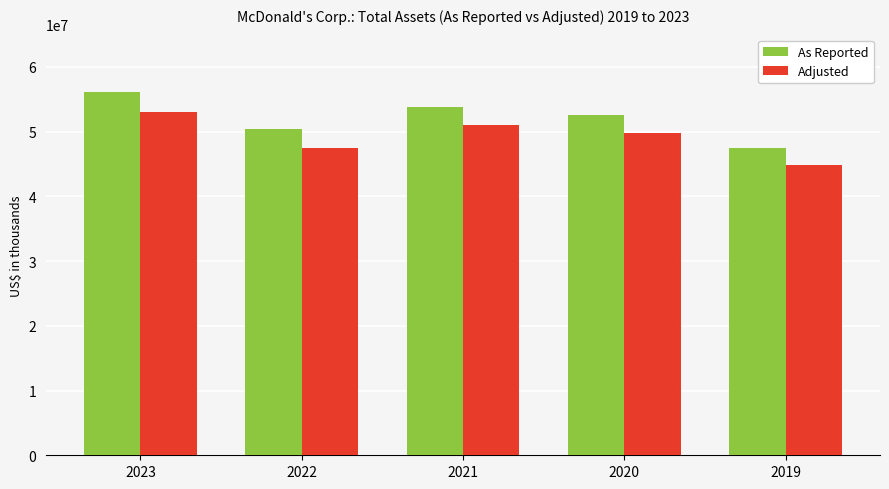

Which series has the widest spread of values?

As Reported